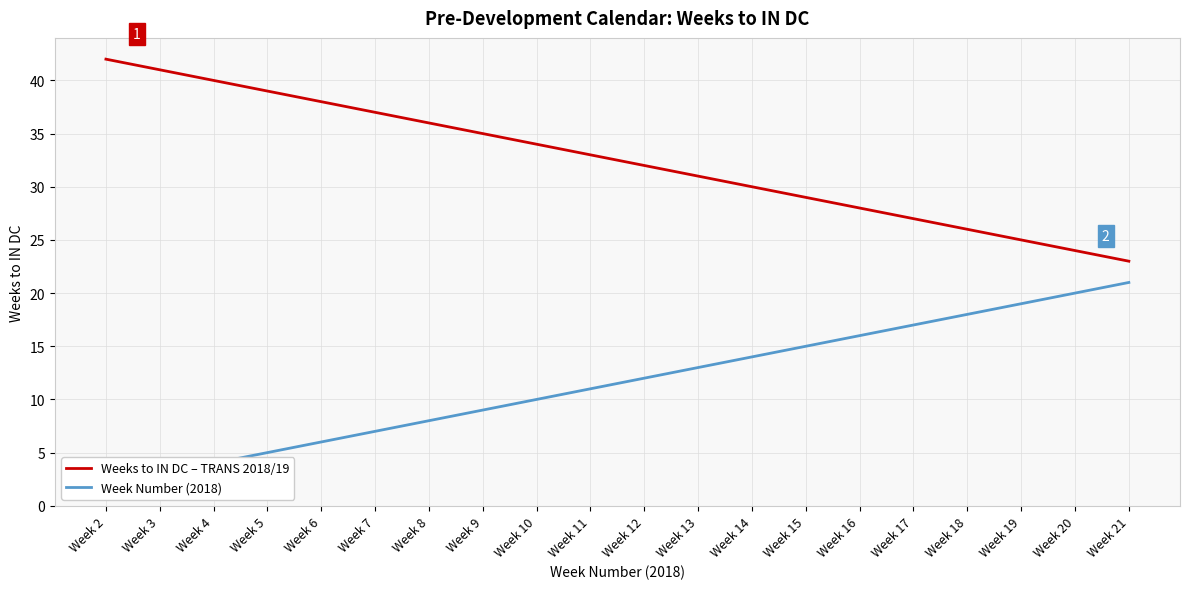

Reading right to left, list all the values displayed in this chart.

Weeks to IN DC – TRANS 2018/19: 23	24	25	26	27	28	29	30	31	32	33	34	35	36	37	38	39	40	41	42
Week Number (2018): 21	20	19	18	17	16	15	14	13	12	11	10	9	8	7	6	5	4	3	2